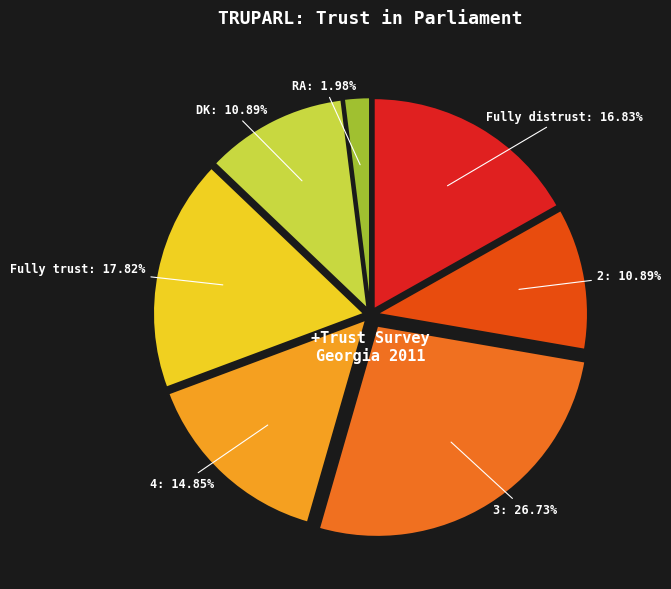

Does any single category account for the majority?

No